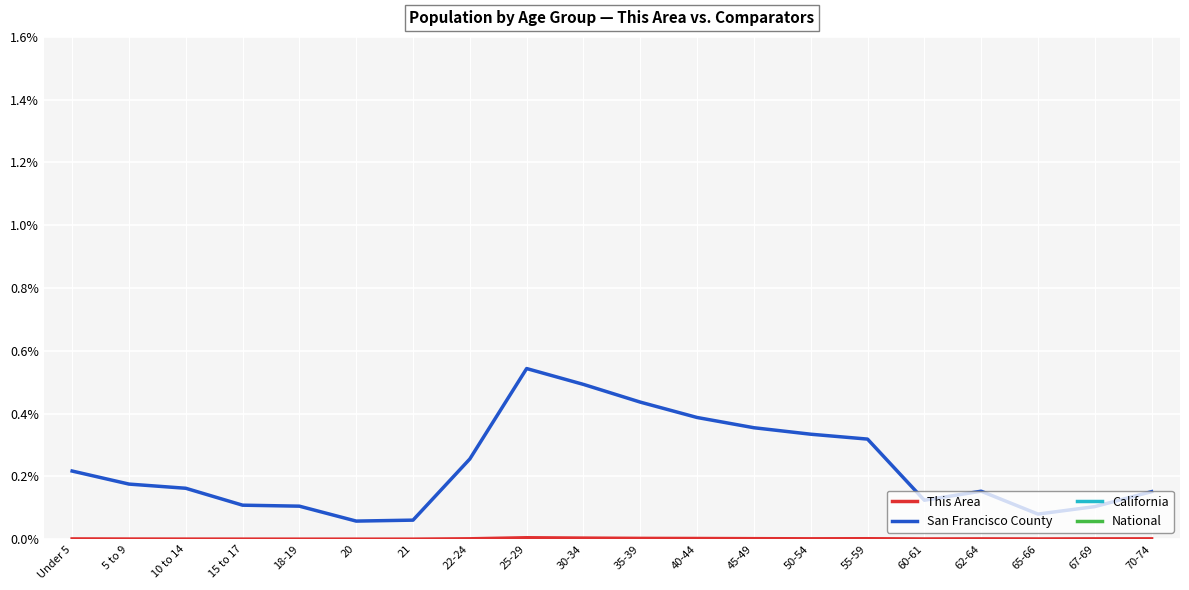

What is the label of the 12th point from the right?

25-29